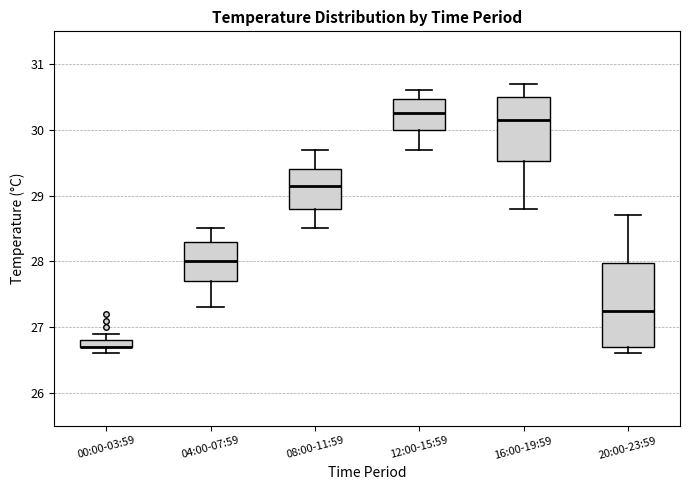

Where does the upper whisker of the box for 16:00-19:59 end on the y-axis? The values are not printed on the chart, so give them approximately, as read against the axis.

30.7